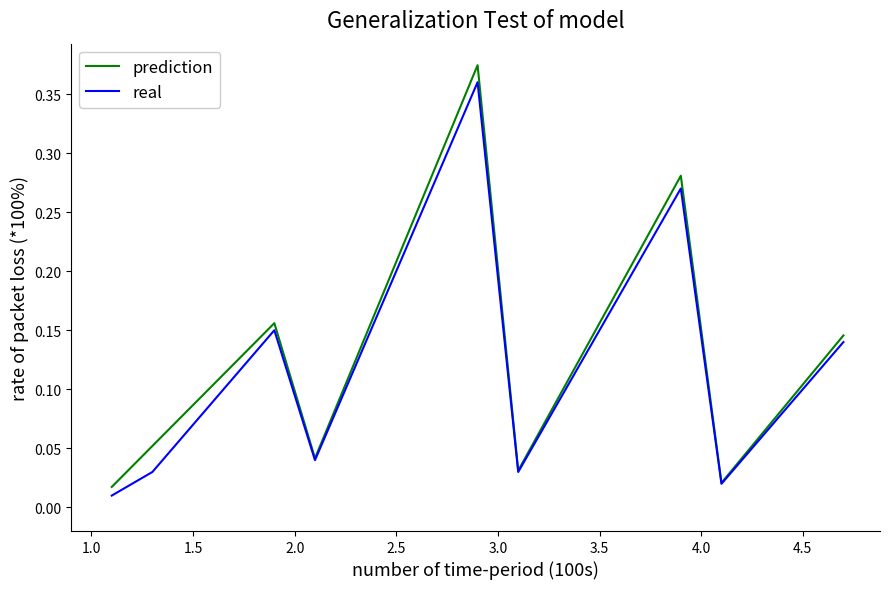

Which series has the widest spread of values?

prediction